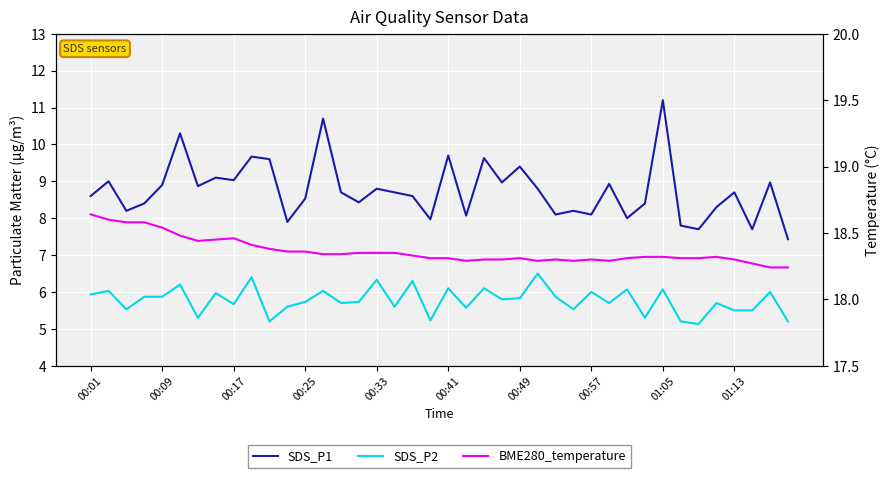

Which series has the largest range (max minus min)?

SDS_P1